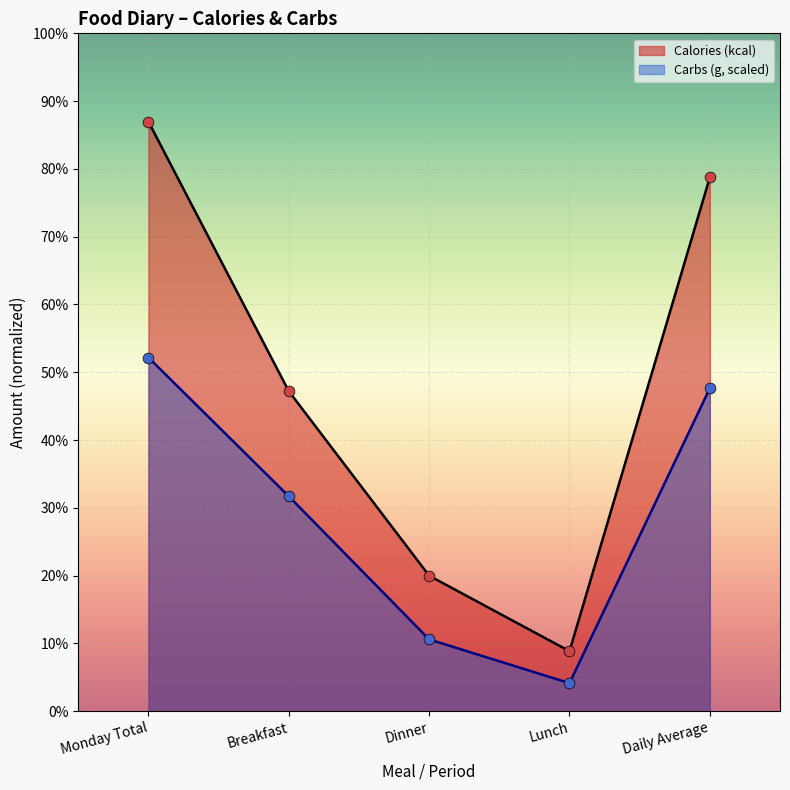

At how many categories does at least one series exceed 1795?

2